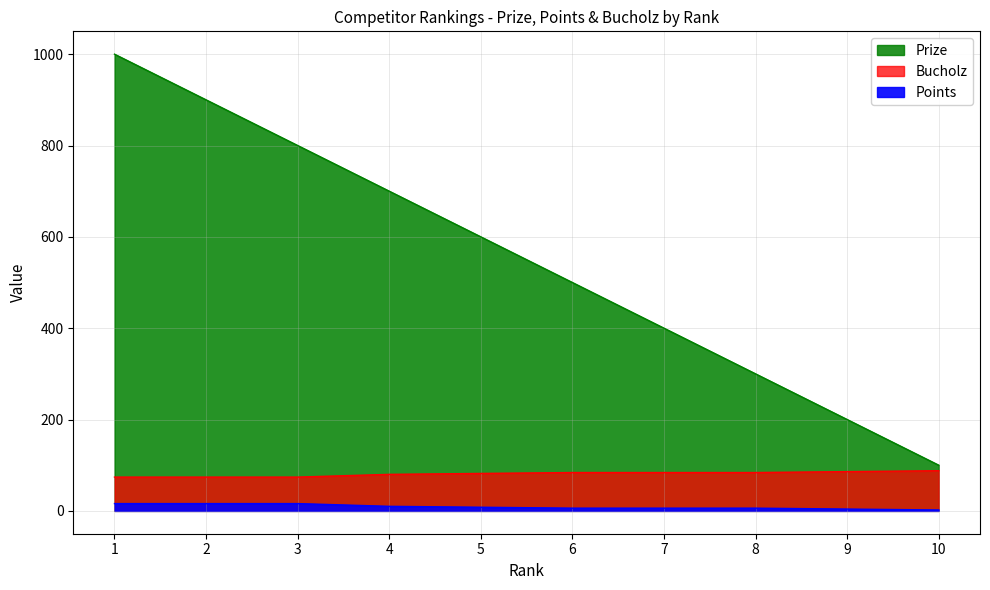

True or false: Points and Bucholz cross at least once.

False